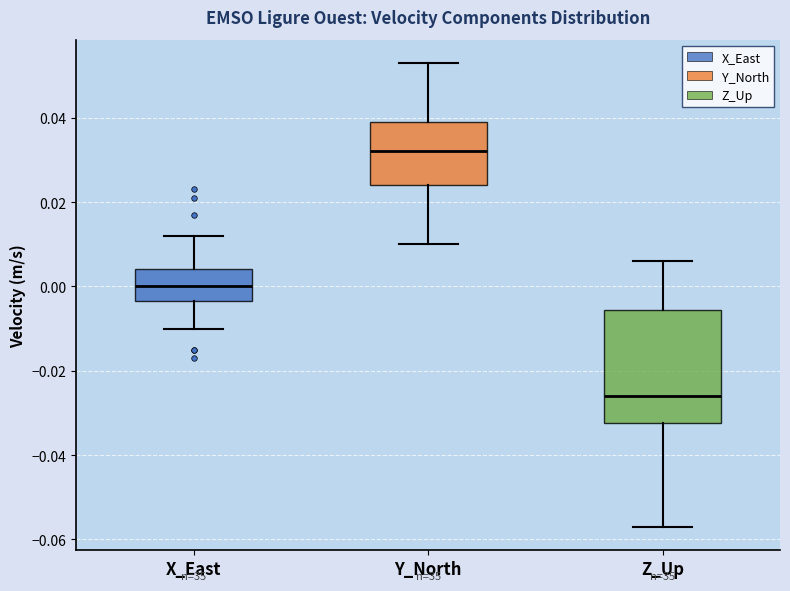

Reading left to right, transcribe this box plot: for each box, give where its median line is, the range the box spans, and where its two whiskers end, as read against the y-axis. The values are not printed on the chart, so give them approximately, as read against the axis.

X_East: median 0.000, box -0.004 to 0.004, whiskers -0.010 to 0.012
Y_North: median 0.032, box 0.024 to 0.040, whiskers 0.010 to 0.054
Z_Up: median -0.026, box -0.032 to -0.006, whiskers -0.056 to 0.006